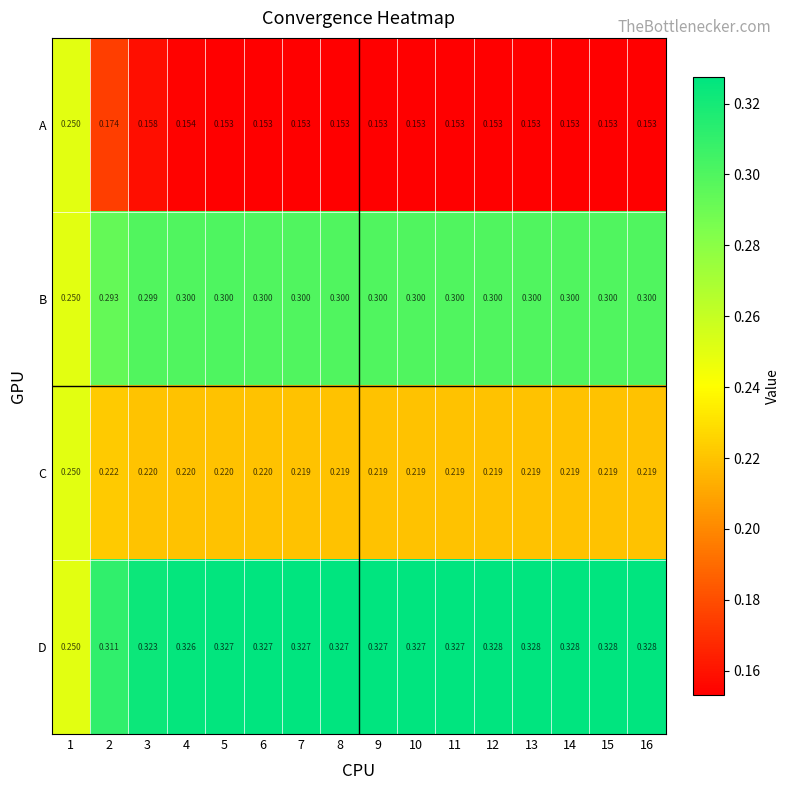

Is the value of C at 15 greater than the value of B at 9?

No